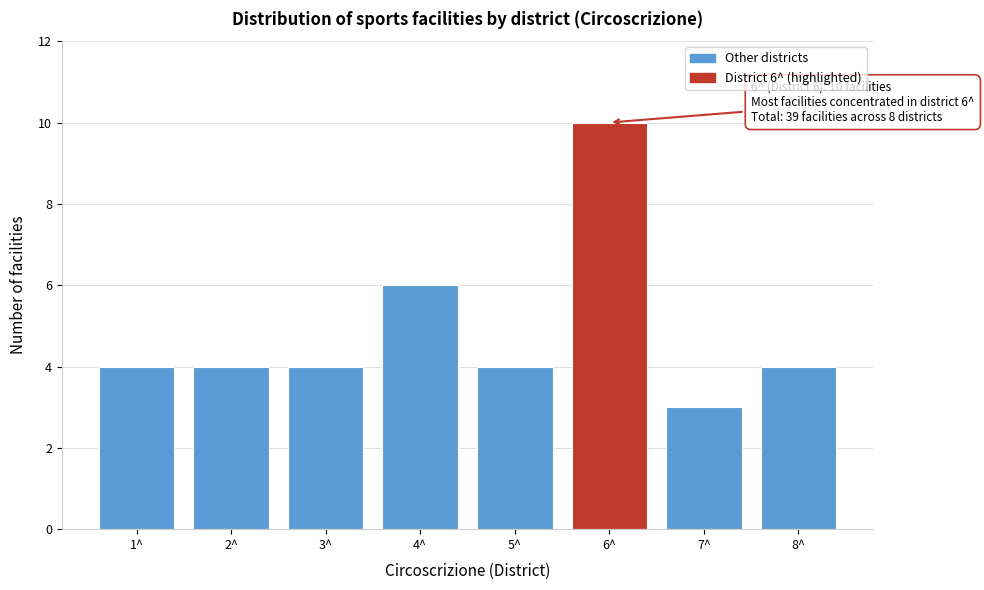

Reading left to right, what are all the values shown in this chart?

1^=4	2^=4	3^=4	4^=6	5^=4	6^=10	7^=3	8^=4